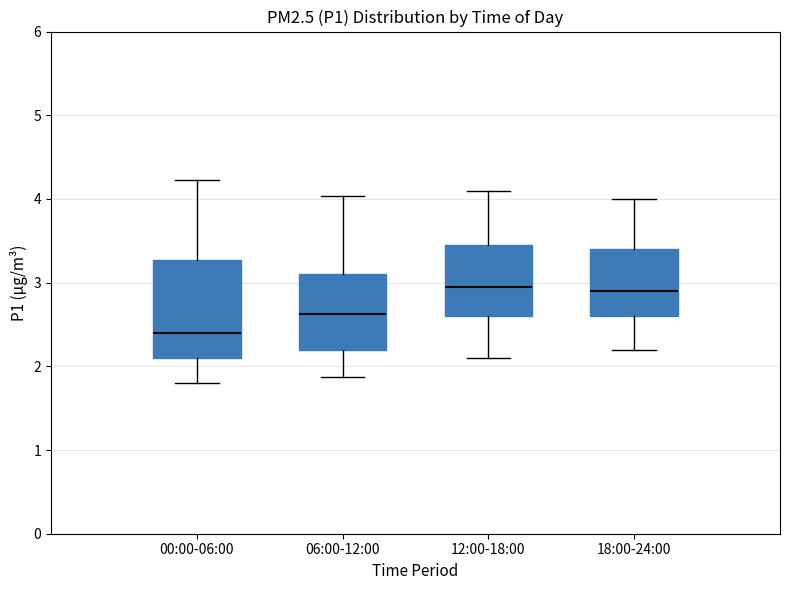

Reading left to right, transcribe this box plot: for each box, give where its median line is, the range the box spans, and where its two whiskers end, as read against the y-axis. The values are not printed on the chart, so give them approximately, as read against the axis.

00:00-06:00: median 2.4, box 2.1 to 3.3, whiskers 1.8 to 4.2
06:00-12:00: median 2.6, box 2.2 to 3.1, whiskers 1.9 to 4.0
12:00-18:00: median 3.0, box 2.6 to 3.5, whiskers 2.1 to 4.1
18:00-24:00: median 2.9, box 2.6 to 3.4, whiskers 2.2 to 4.0